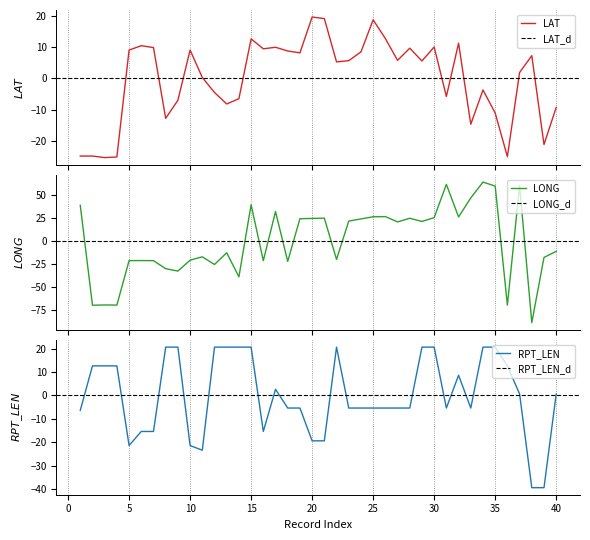

How many values in LONG are below zero?

20